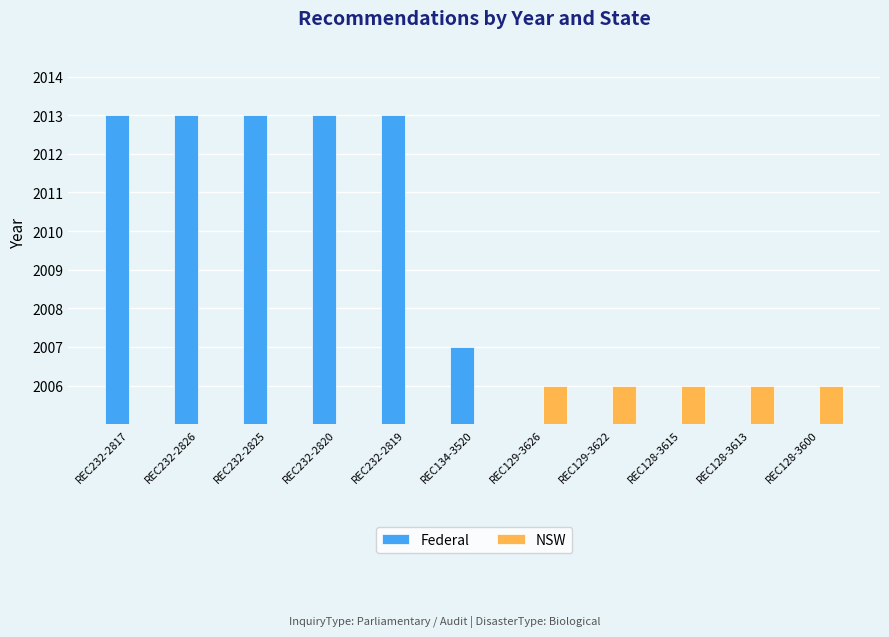

What is the label of the 9th bar from the left?

REC128-3615